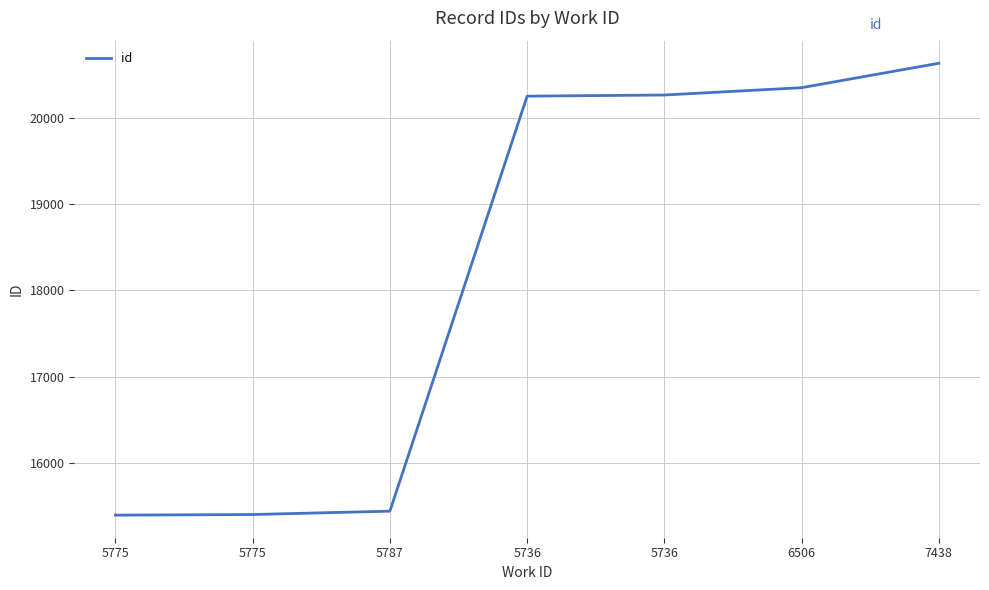

Count the number of categories in the chart.

7